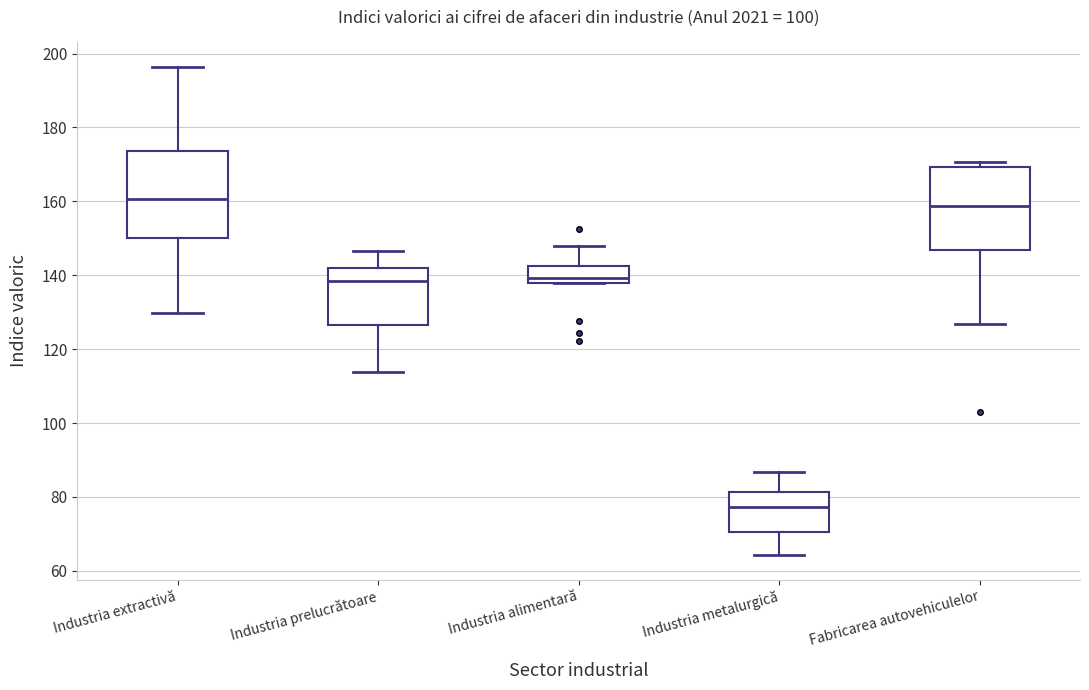

Which box has the lowest median line?

Industria metalurgică